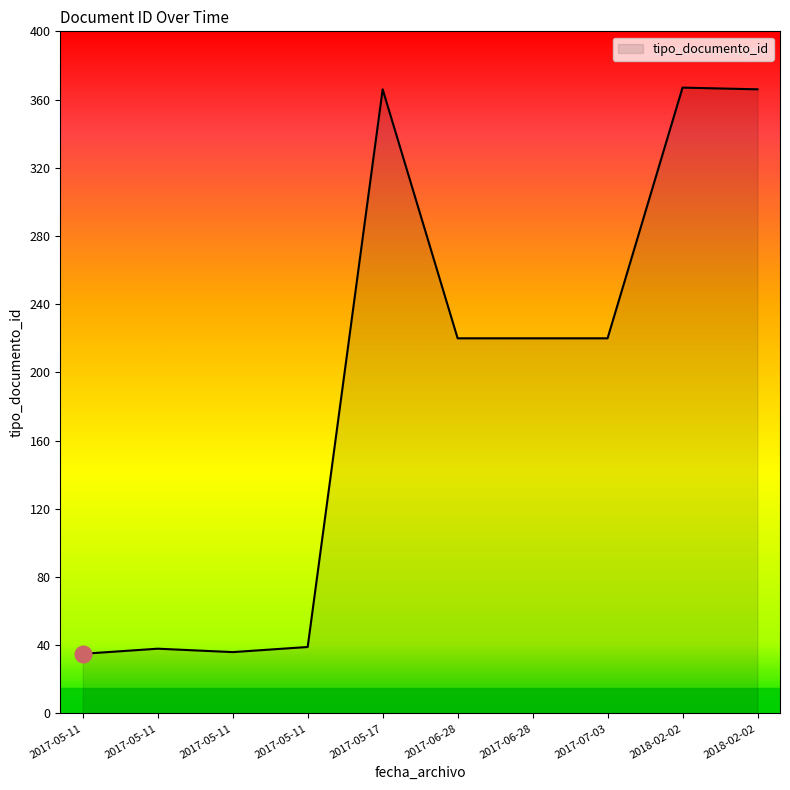

Between 2018-02-02 and 2017-06-28, which is larger?

2018-02-02